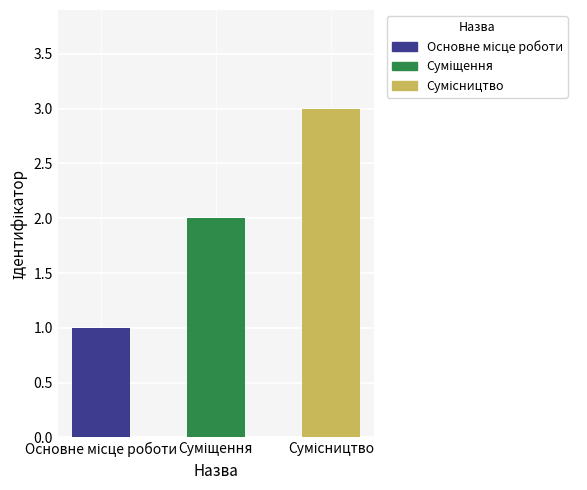

Reading left to right, extract all data points from this chart.

1	2	3